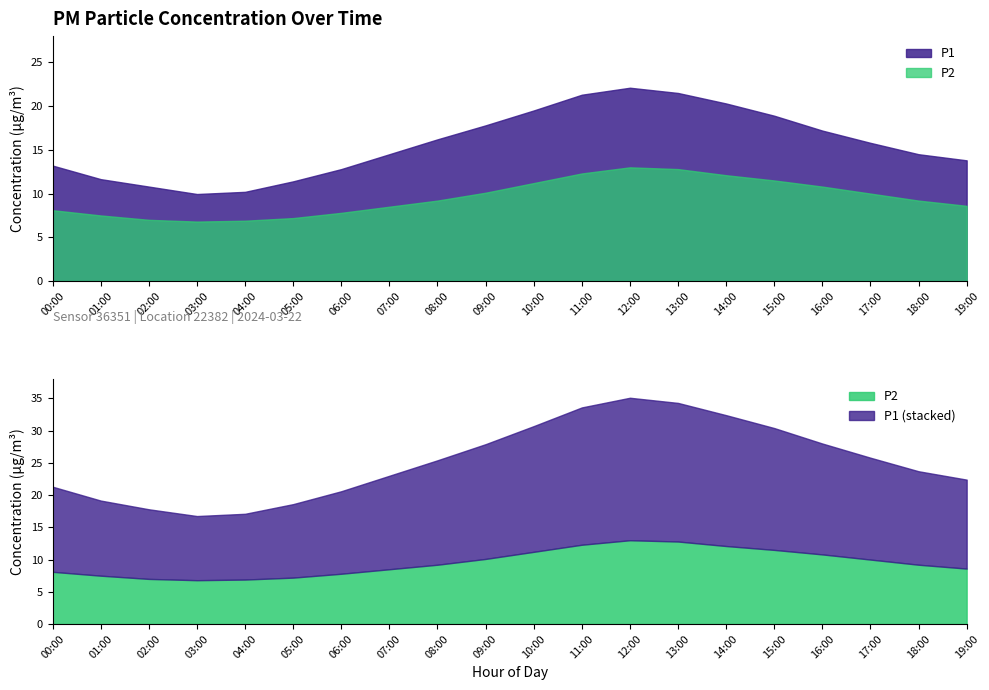

At which label does P2 first exceed 9?

08:00